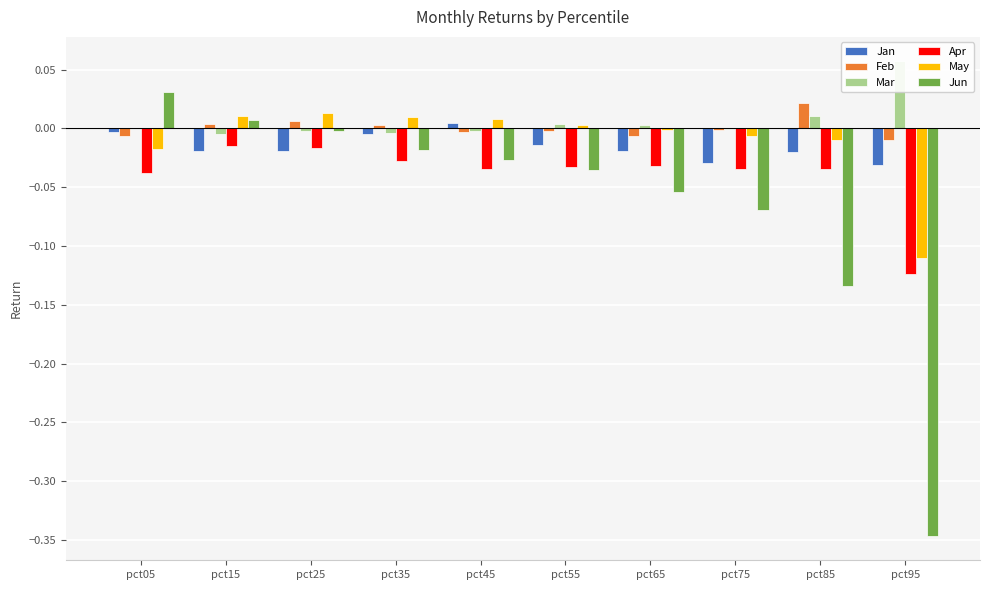

Reading left to right, list all the values displayed in this chart.

Jan: -0.0	-0.0	-0.0	-0.0	0.0	-0.0	-0.0	-0.0	-0.0	-0.0
Feb: -0.0	0.0	0.0	0.0	-0.0	-0.0	-0.0	-0.0	0.0	-0.0
Mar: 0.0	-0.0	-0.0	-0.0	-0.0	0.0	0.0	-0.0	0.0	0.1
Apr: -0.0	-0.0	-0.0	-0.0	-0.0	-0.0	-0.0	-0.0	-0.0	-0.1
May: -0.0	0.0	0.0	0.0	0.0	0.0	-0.0	-0.0	-0.0	-0.1
Jun: 0.0	0.0	-0.0	-0.0	-0.0	-0.0	-0.1	-0.1	-0.1	-0.3